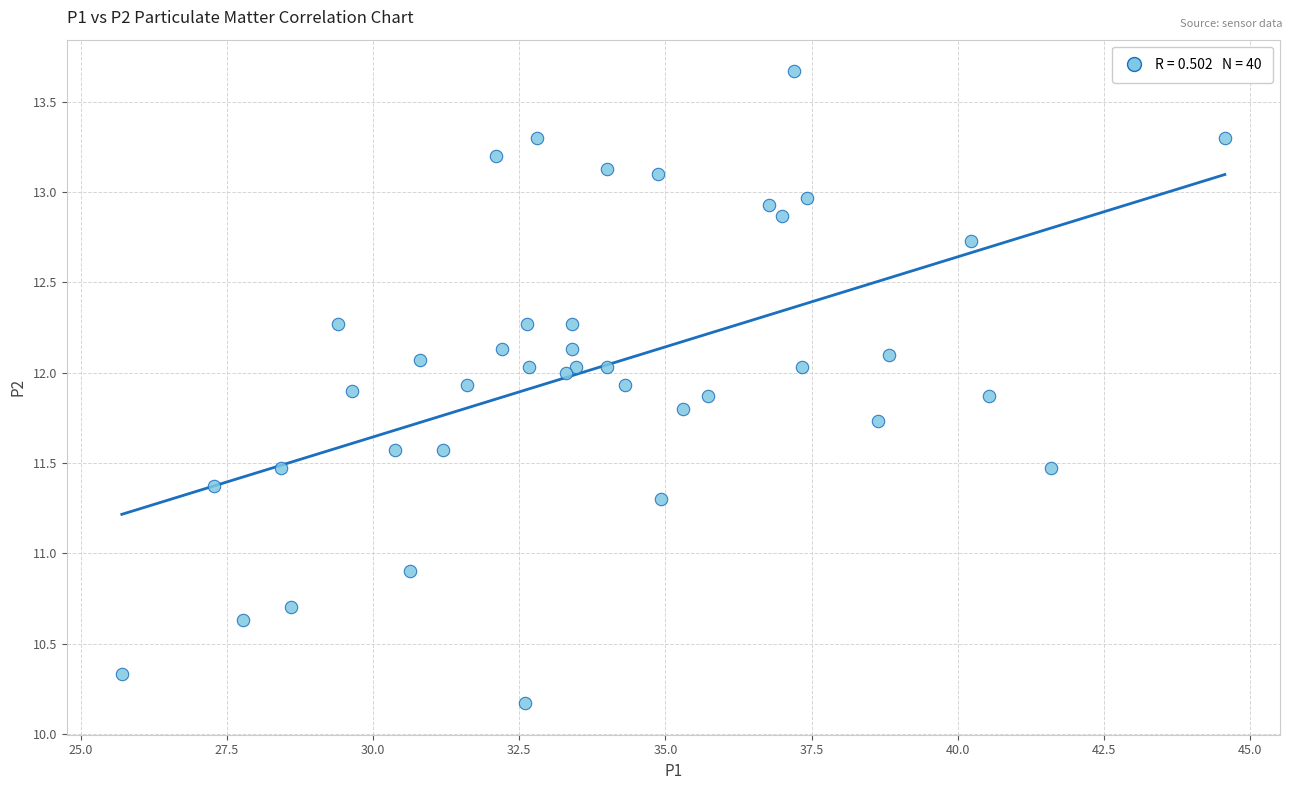

What Y value in the scatter plot is closest to 11?

10.9